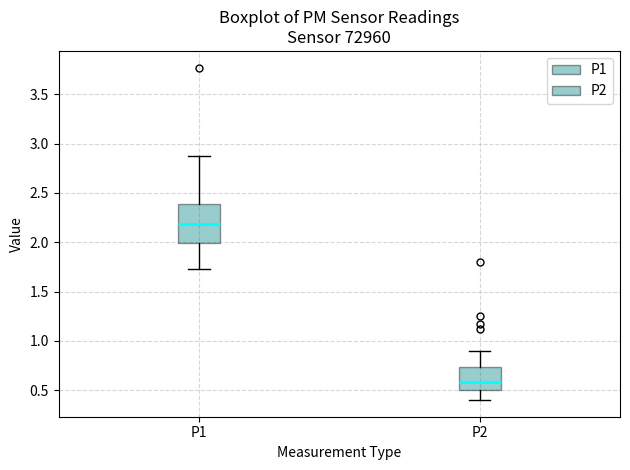

Reading left to right, transcribe this box plot: for each box, give where its median line is, the range the box spans, and where its two whiskers end, as read against the y-axis. The values are not printed on the chart, so give them approximately, as read against the axis.

P1: median 2.20, box 2.00 to 2.40, whiskers 1.75 to 2.85
P2: median 0.60, box 0.50 to 0.75, whiskers 0.40 to 0.90